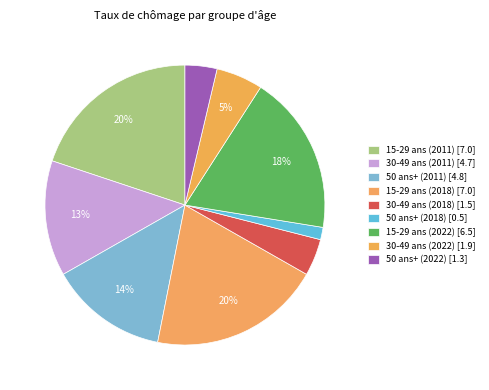

Is there a majority slice in this chart?

No